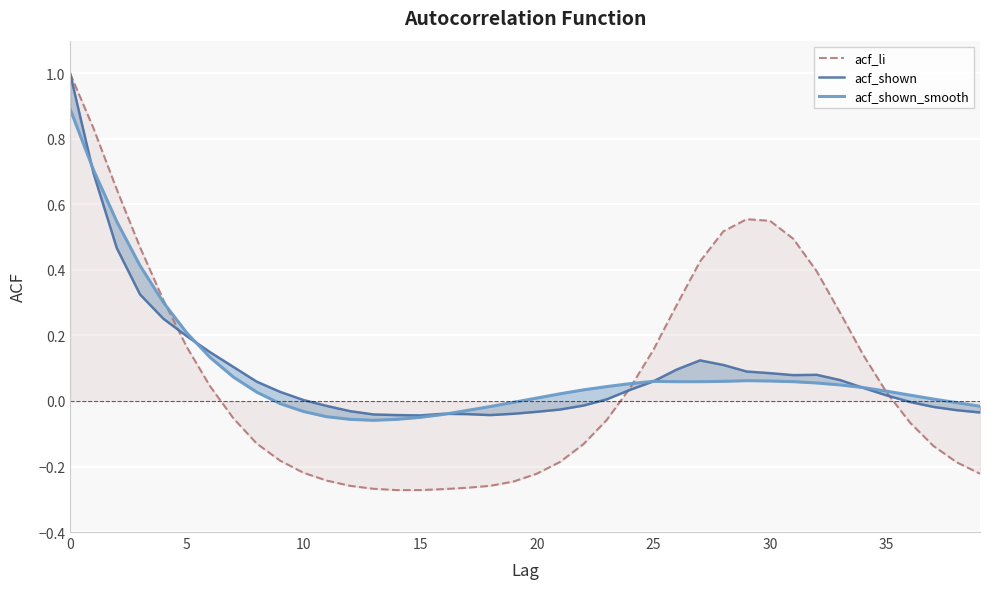

How many times do acf_shown and acf_shown_smooth cross each other?

4